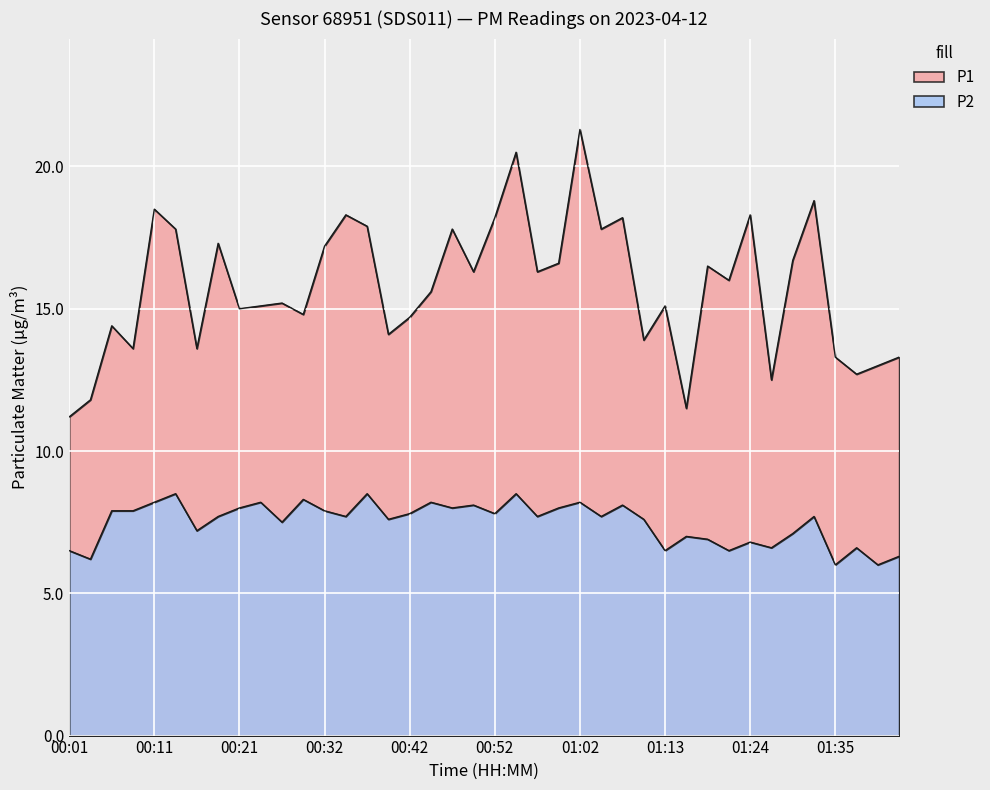

At which label does P2 first exceed 7?

00:06